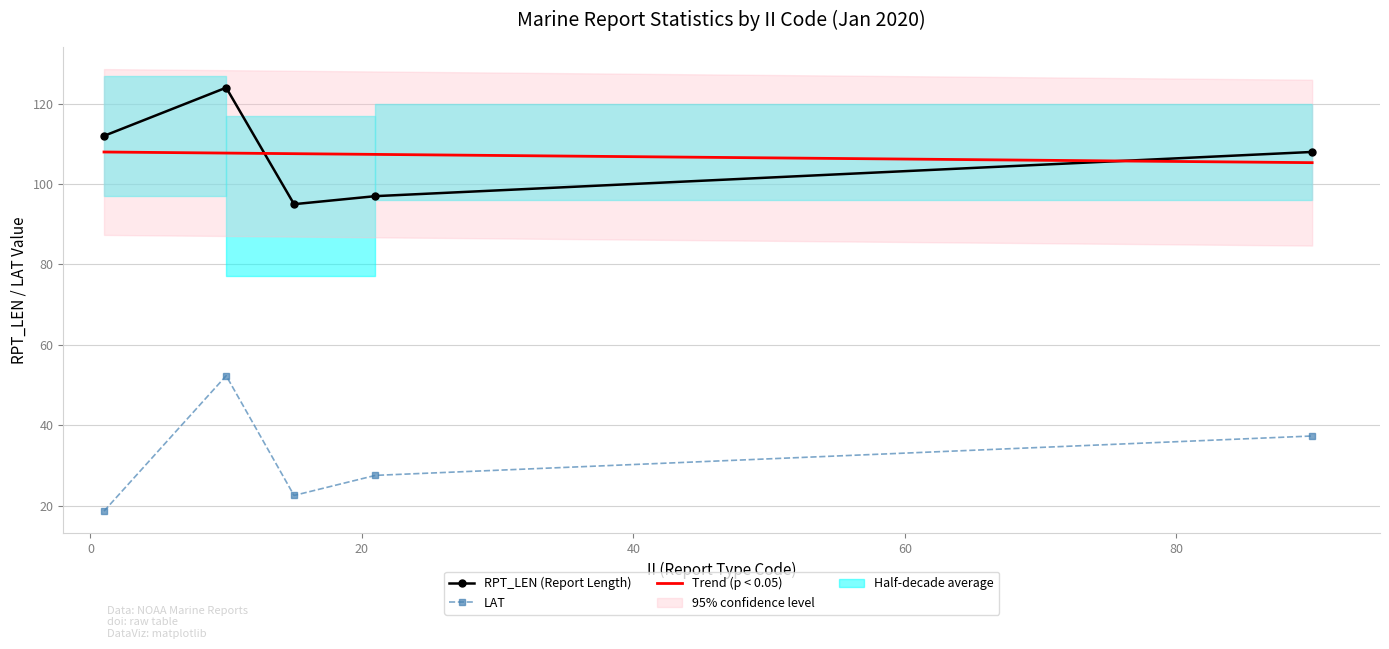

How many data points in LAT are less than 27?

2